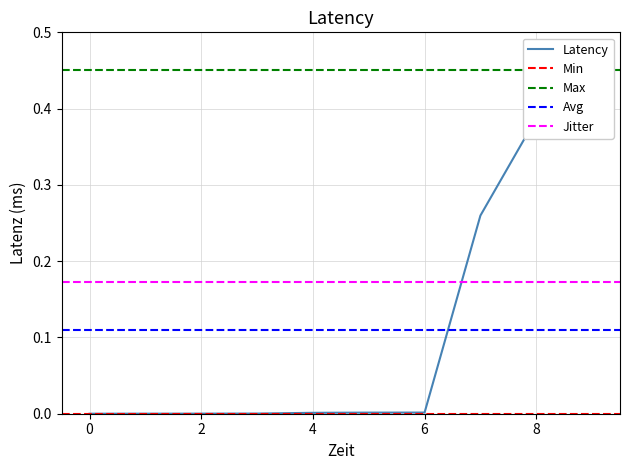

What is the change in value from 4269 to 7282?

+0.4